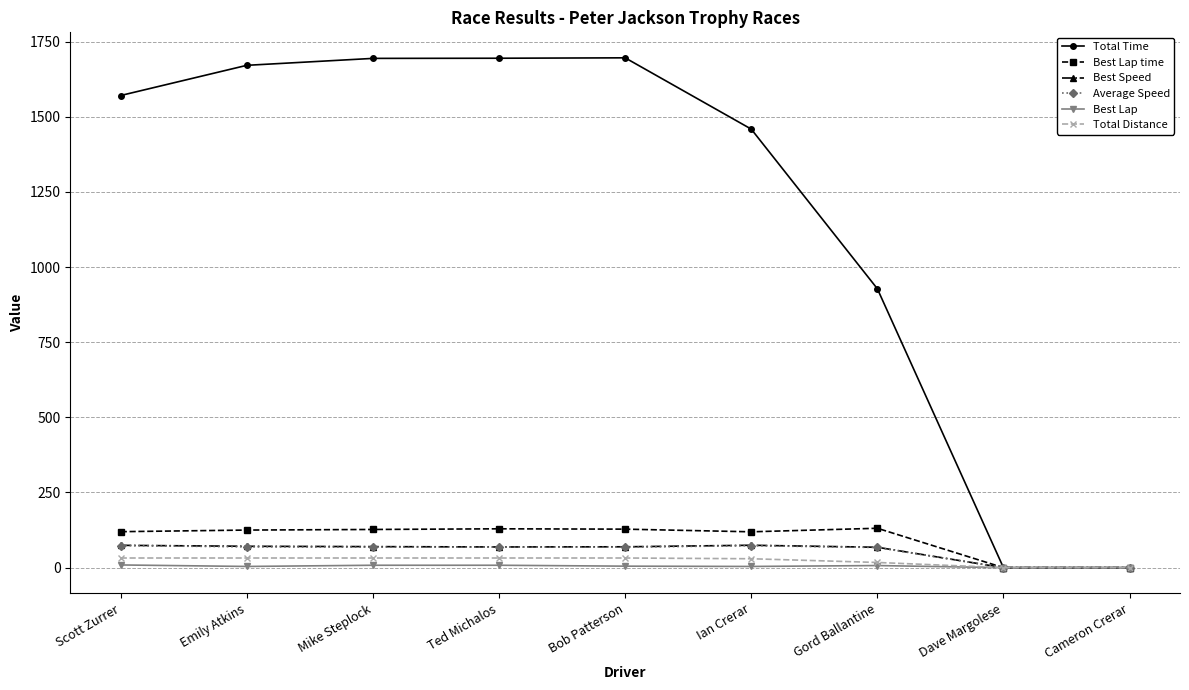

Which series has the widest spread of values?

Total Time